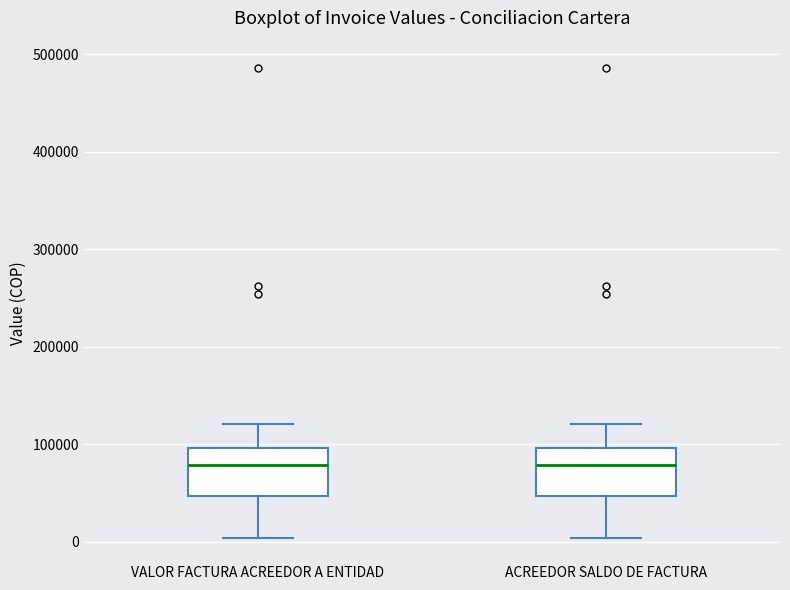

Where does the median line of the box for VALOR FACTURA ACREEDOR A ENTIDAD sit on the y-axis? The values are not printed on the chart, so give them approximately, as read against the axis.

80000